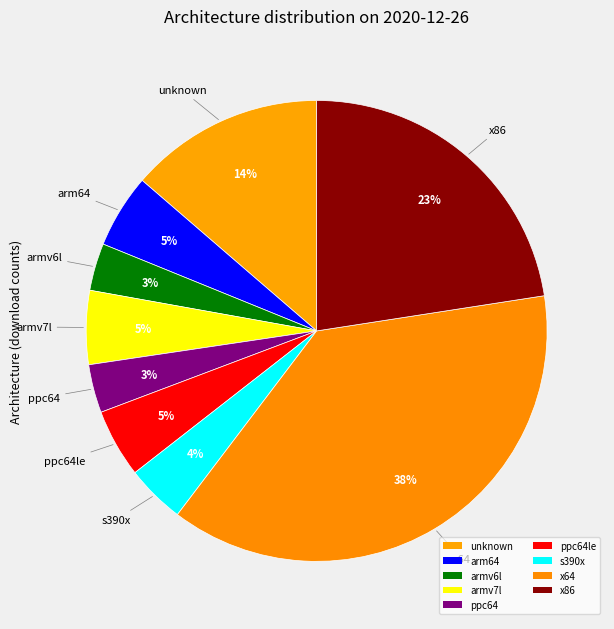

Which slice is the largest?

x64